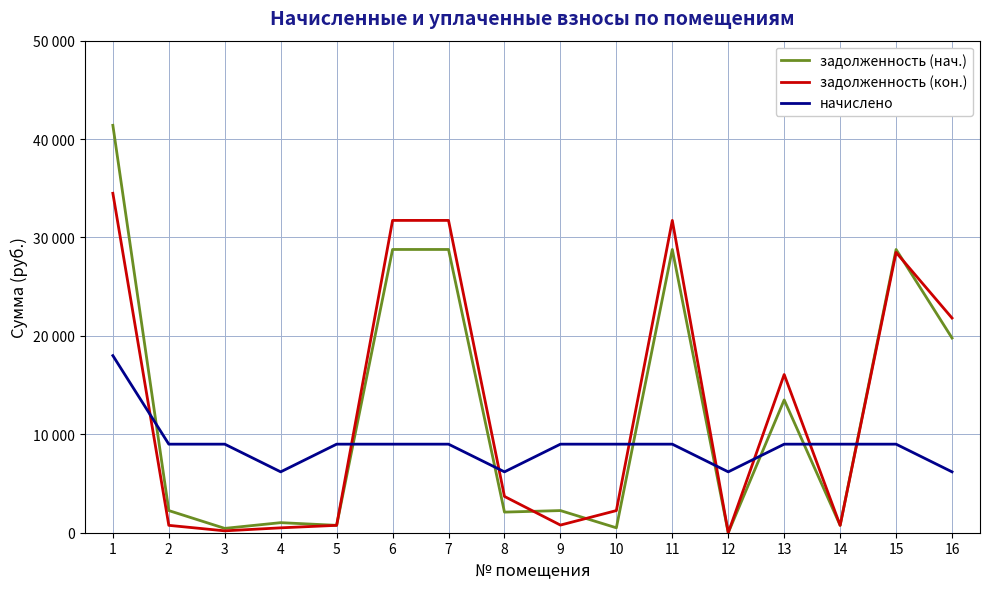

At which category is the sum across all series the highest?

1